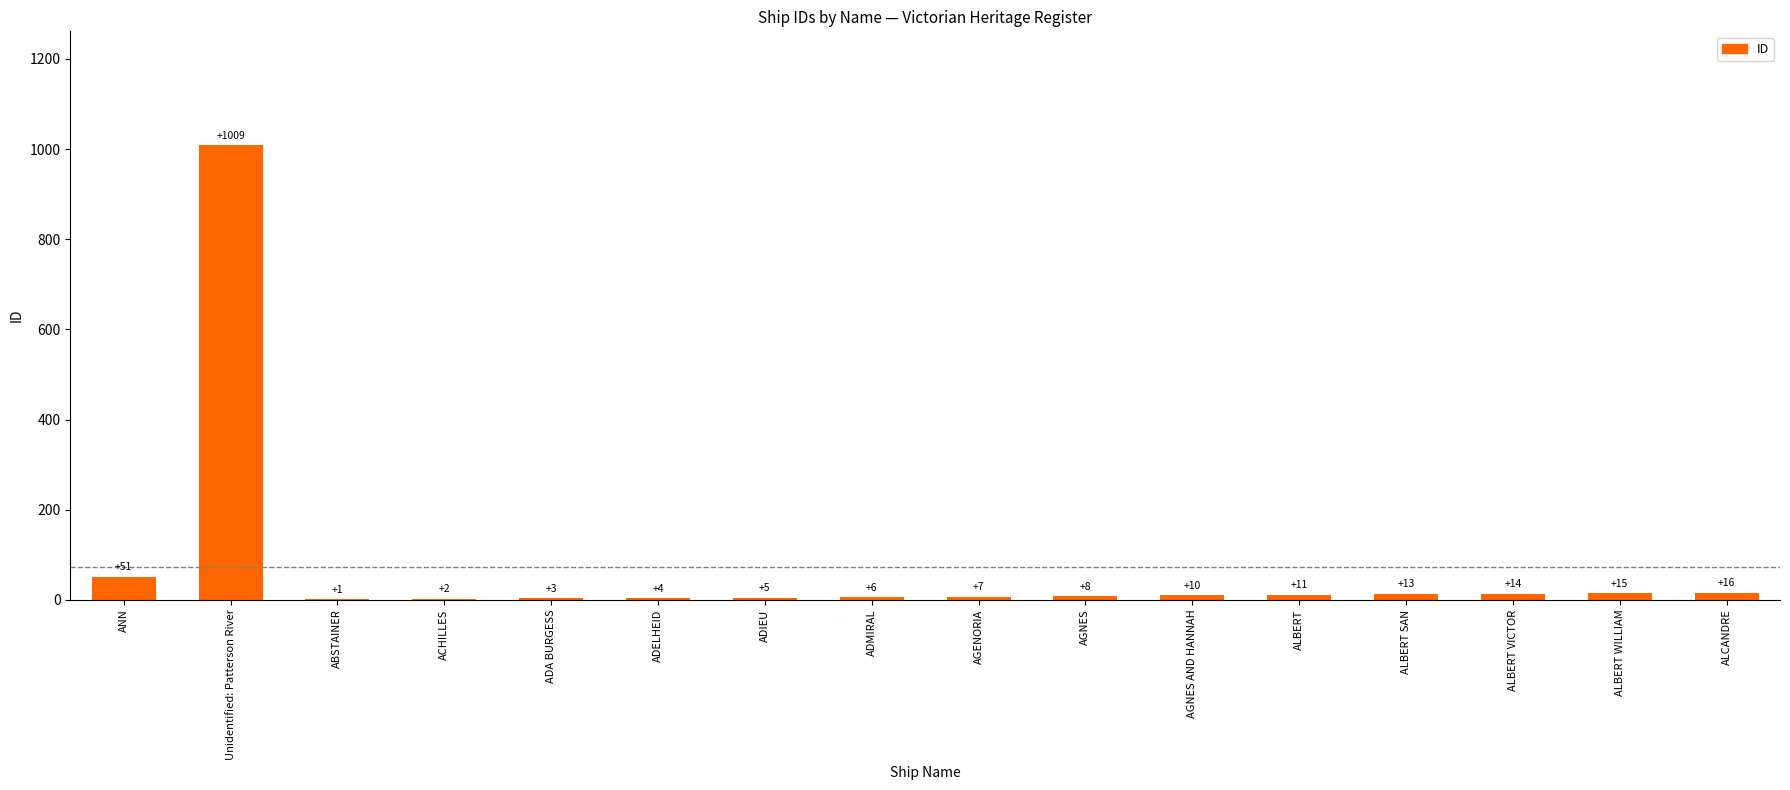

Which has a higher value, ALBERT SAN or AGENORIA?

ALBERT SAN